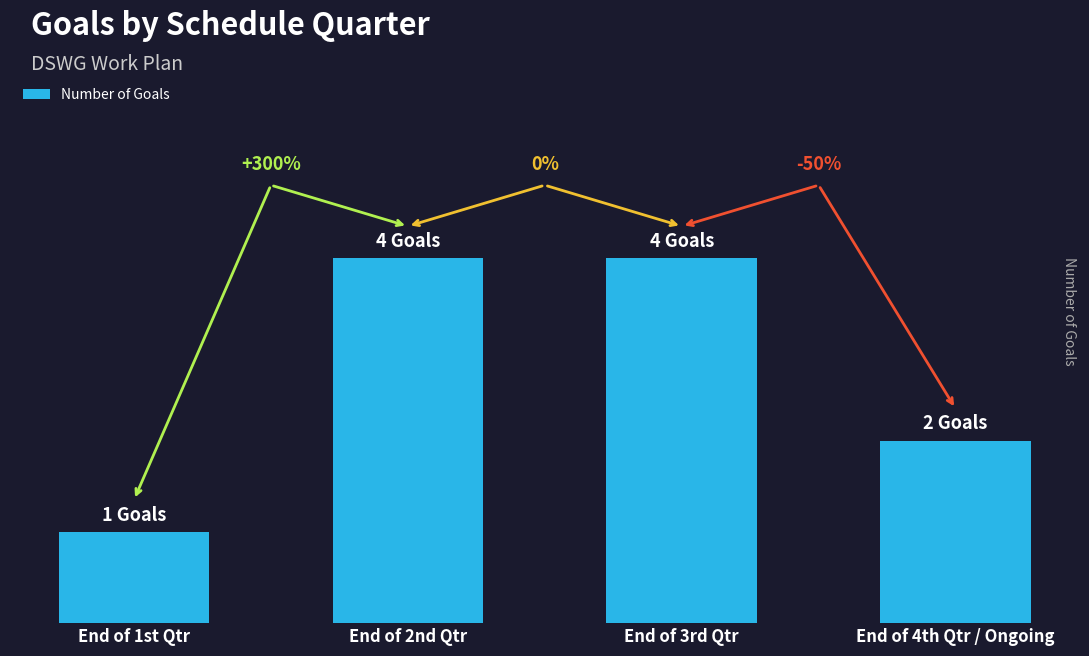

True or false: the data shows 4 at End of 2nd Qtr.

True